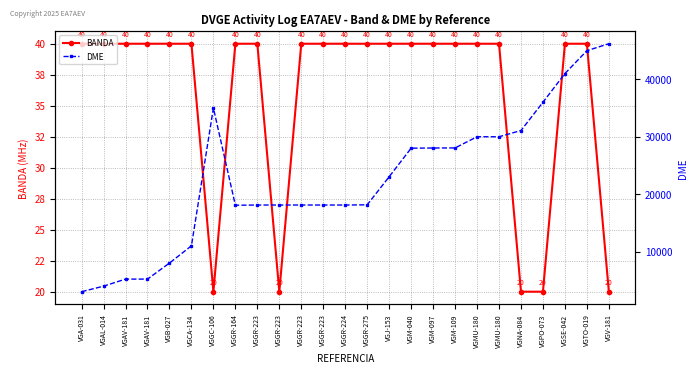

What are all the series names shown in the legend?

BANDA, DME